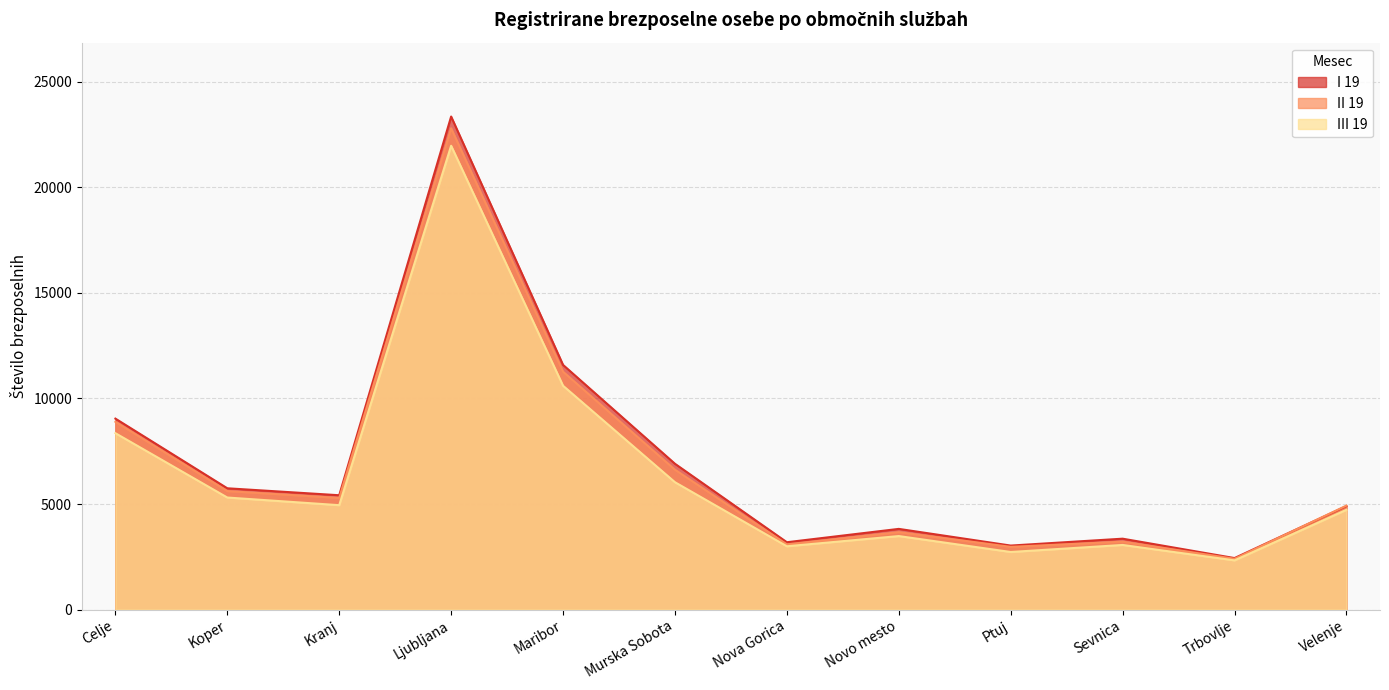

The value of I 19 at Celje is 2973. True or false?

False